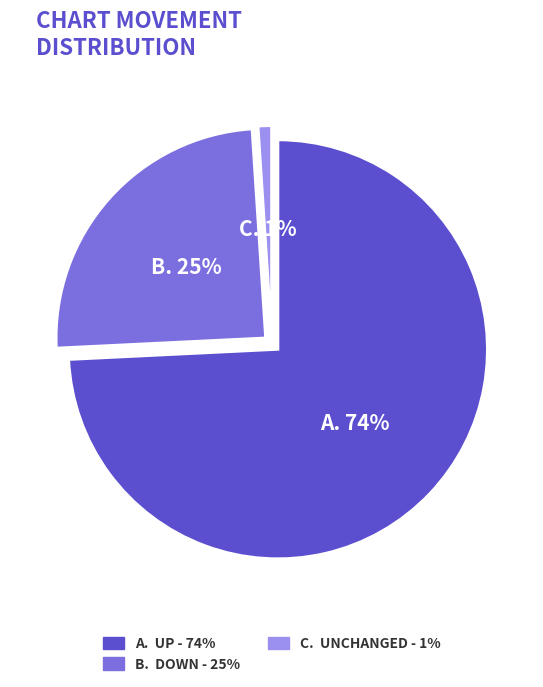

To the nearest percent, what portion does up represent?

74%